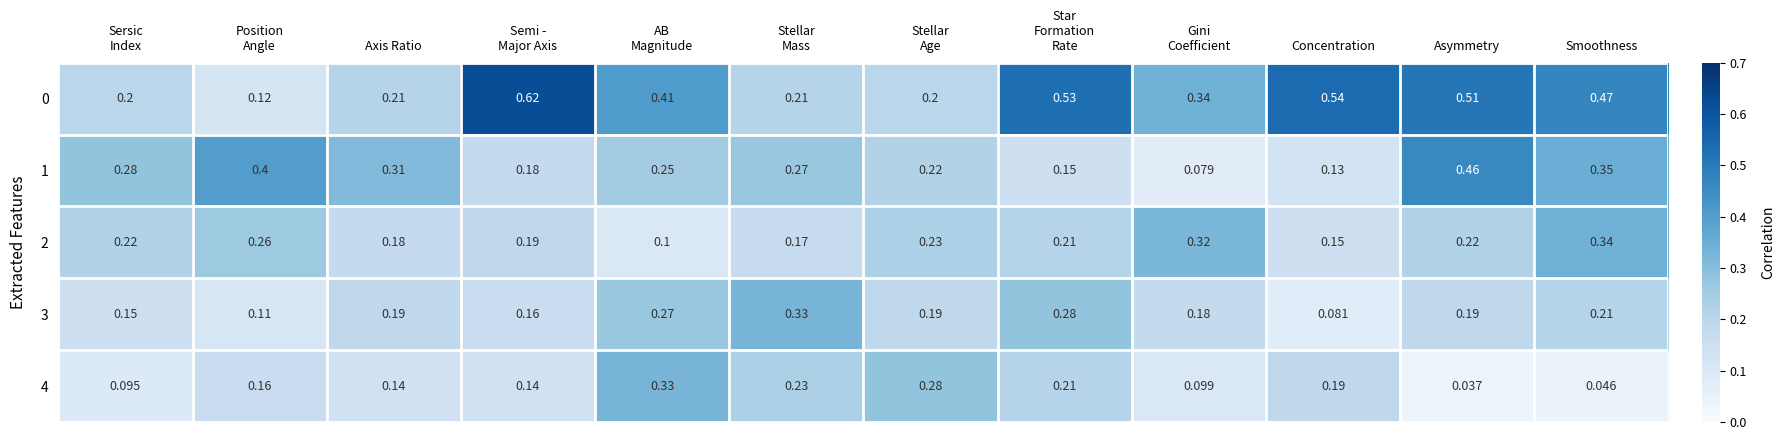

At which category is the sum across all series the highest?

Asymmetry